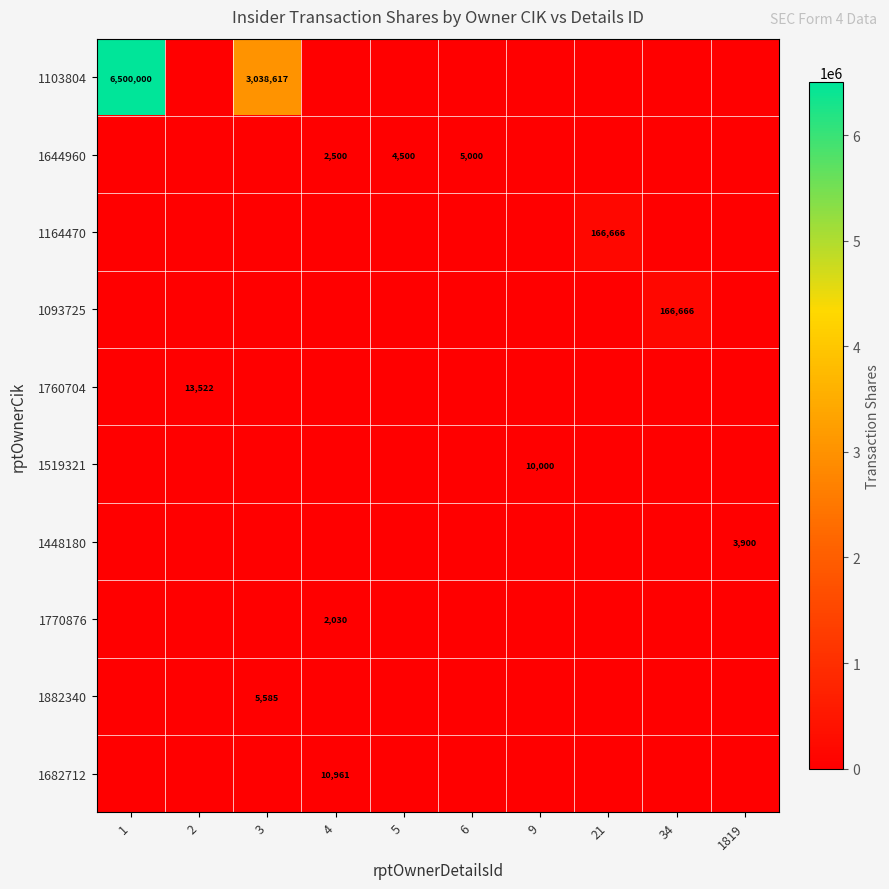

Rank the series by their maximum value, from lowest to highest.

1770876, 1448180, 1644960, 1882340, 1519321, 1682712, 1760704, 1164470, 1093725, 1103804